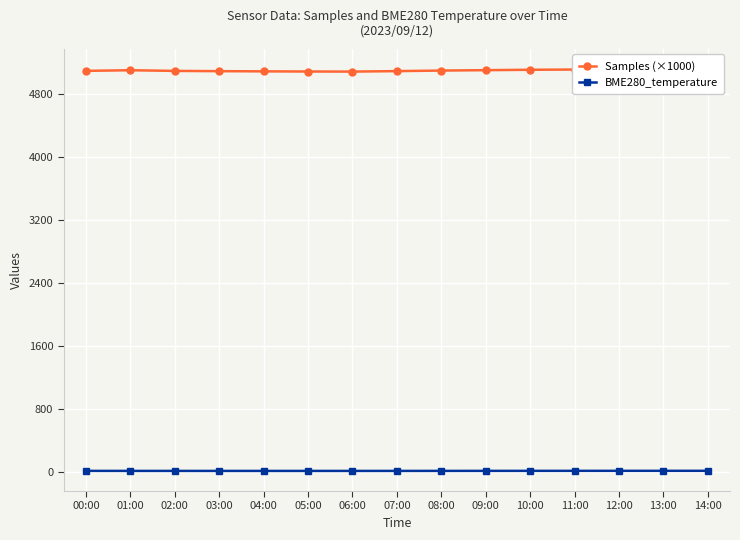

What is the spread (max minus min) of values at 14:00?

5094.9